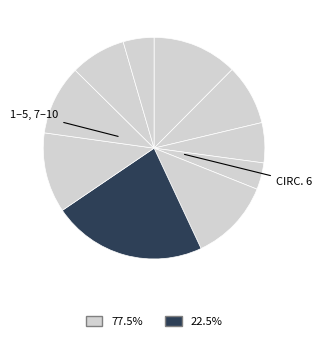

Count the number of slices in the pie.

10